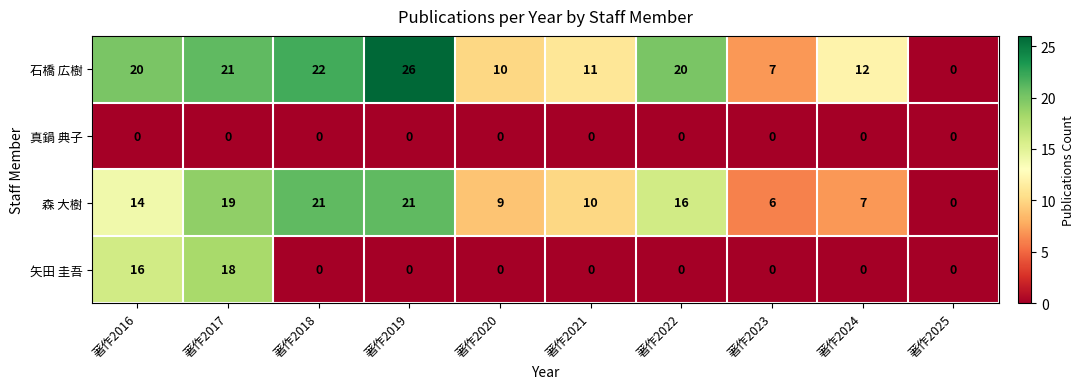

Rank the series by their average value, from lowest to highest.

真鍋 典子, 矢田 圭吾, 森 大樹, 石橋 広樹